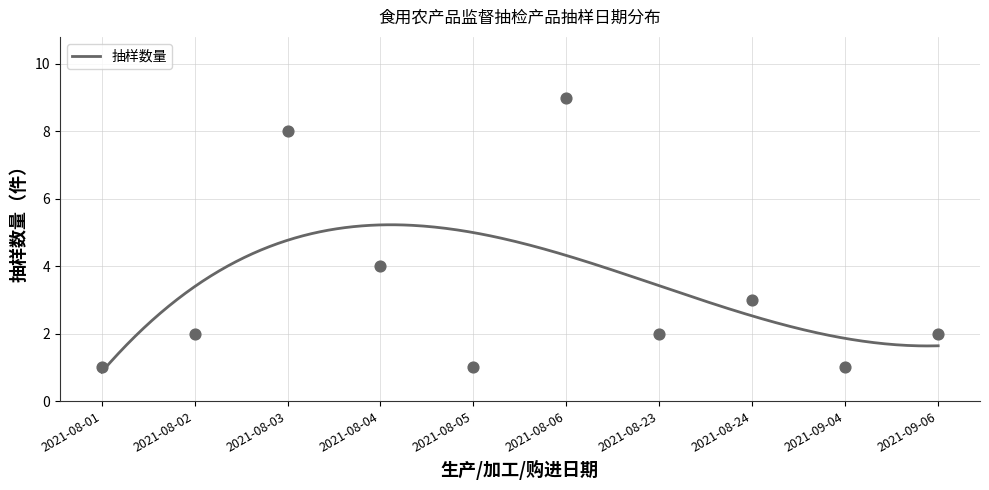

What is the change in value from 2021-08-05 to 12?

+8